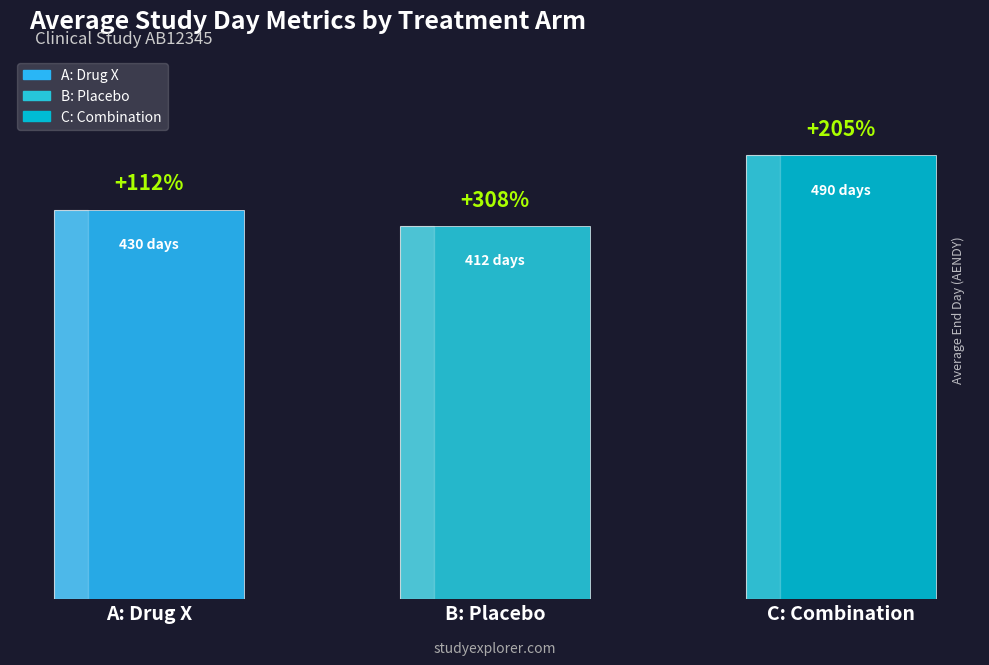

Rank the categories by value from highest to lowest.

C: Combination, A: Drug X, B: Placebo